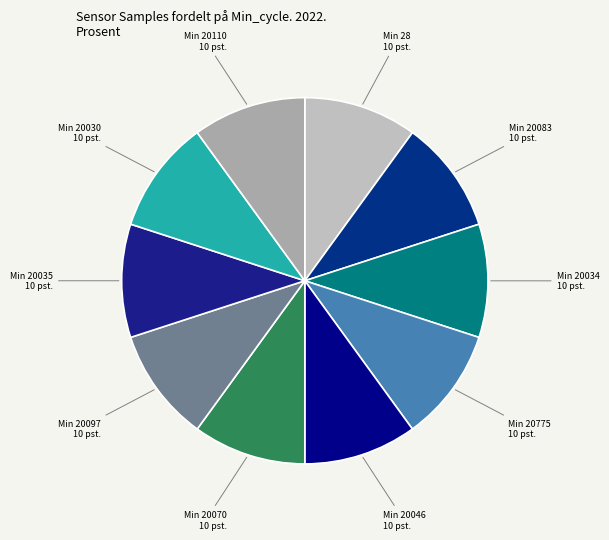

Count the number of slices in the pie.

10